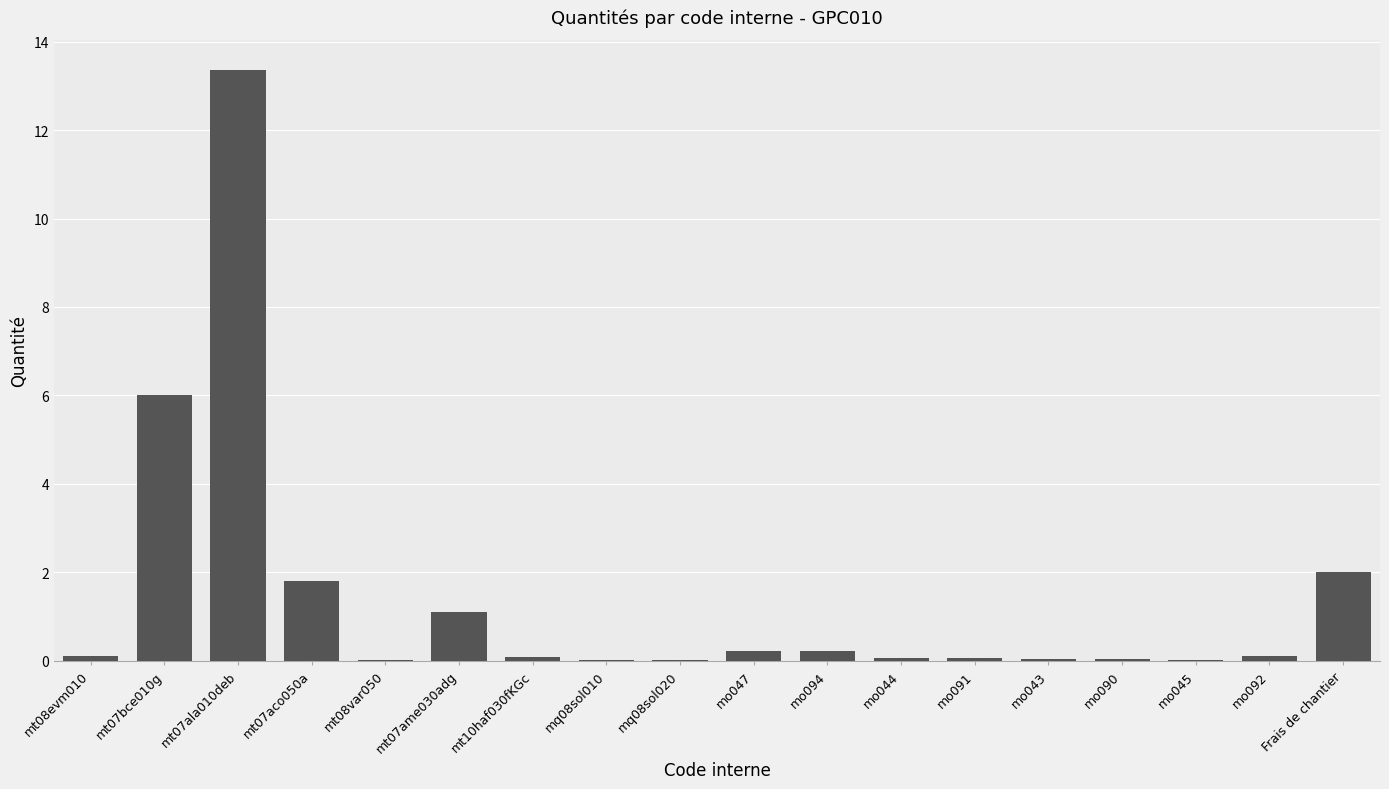

What is the average value?

1.4